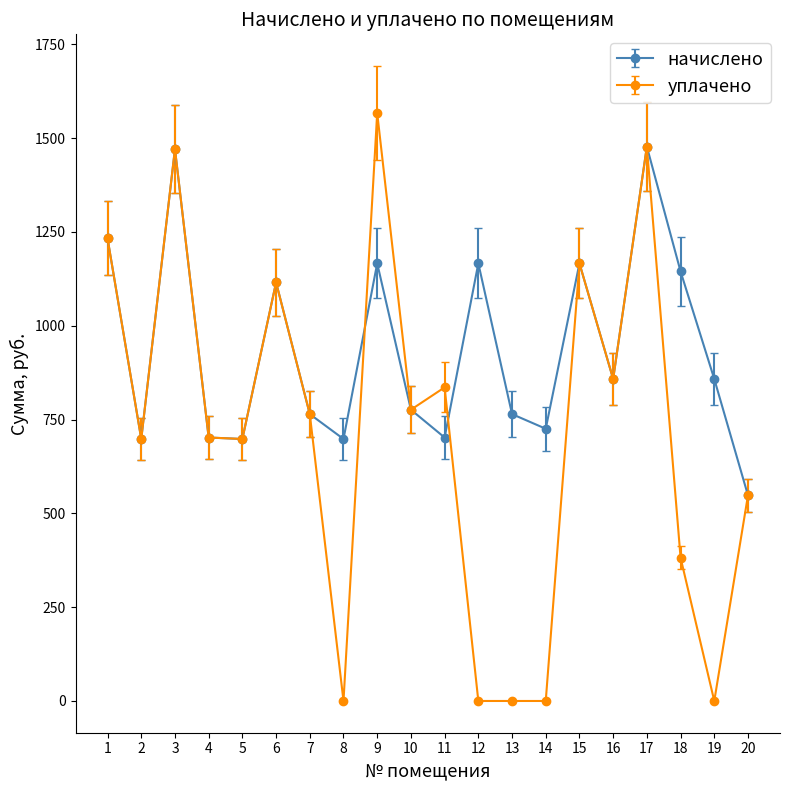

What is the highest value of the уплачено series?

1566.5